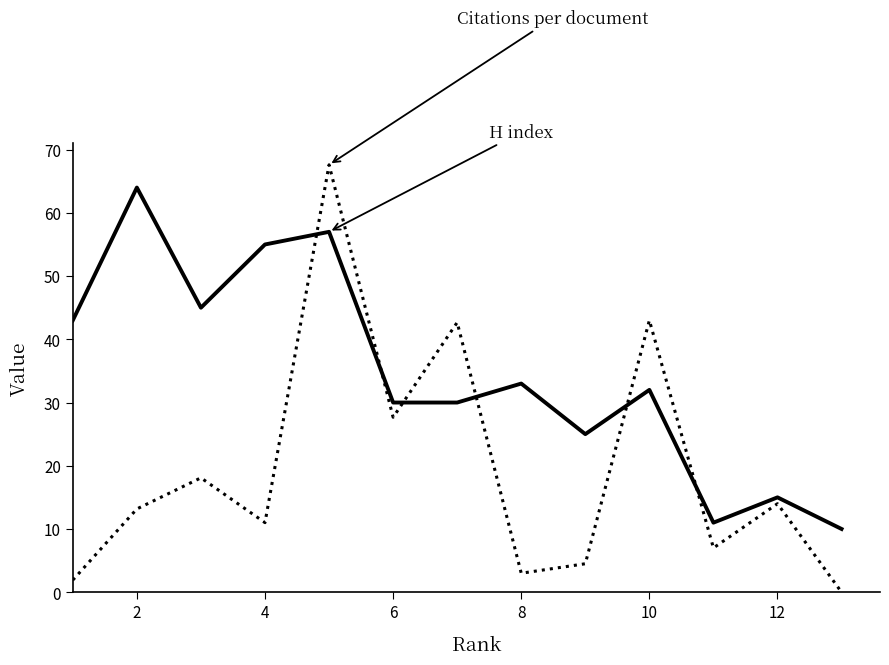

What is the maximum value shown in the chart?

67.6